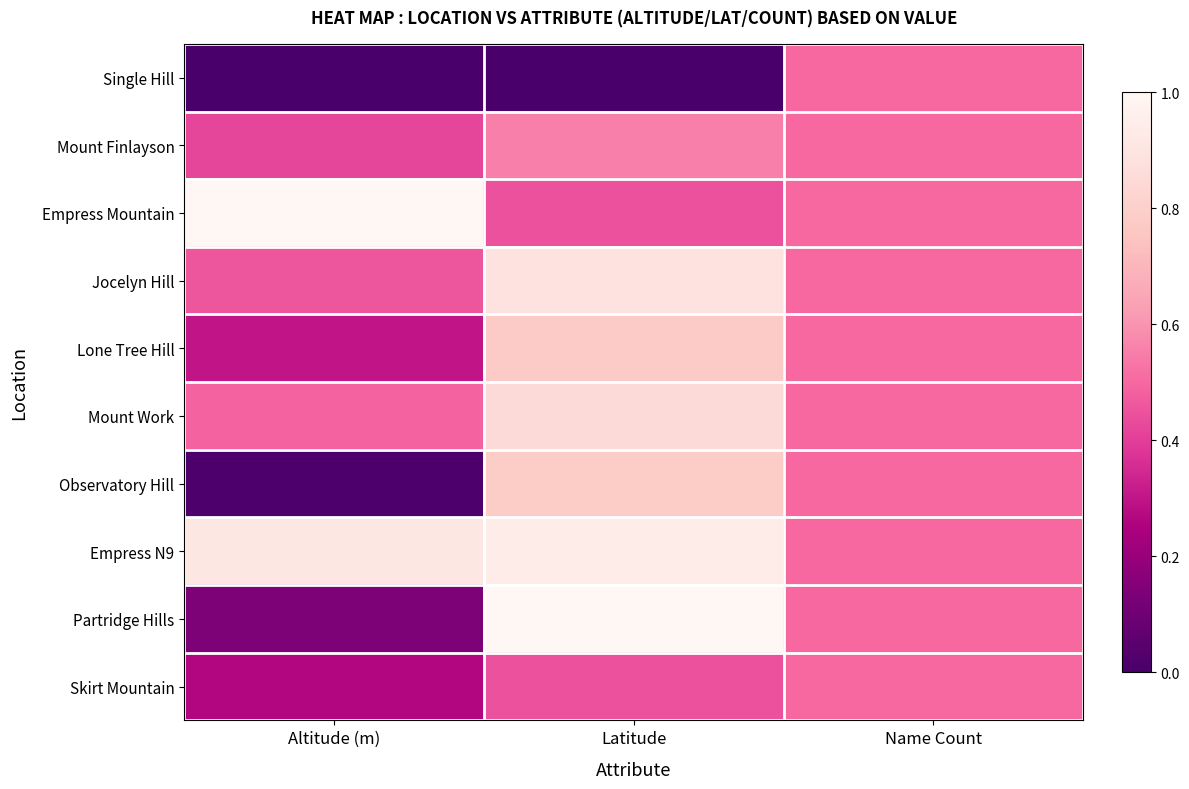

Which has a higher value, Latitude or Altitude (m)?

Latitude